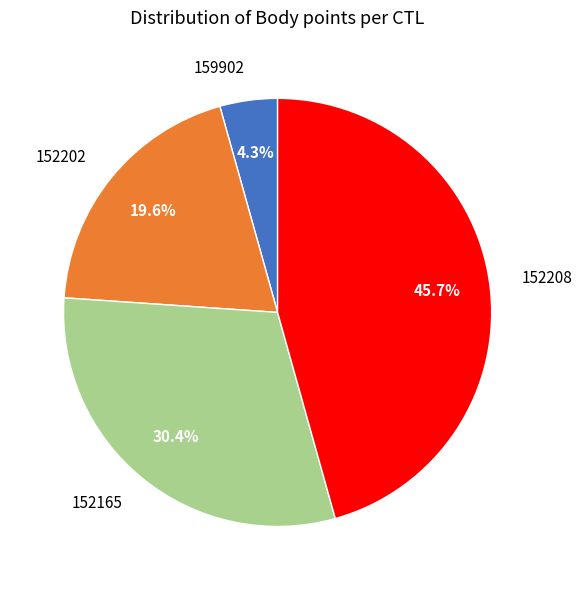

Do 152202 and 152208 together represent more than half of the pie?

Yes